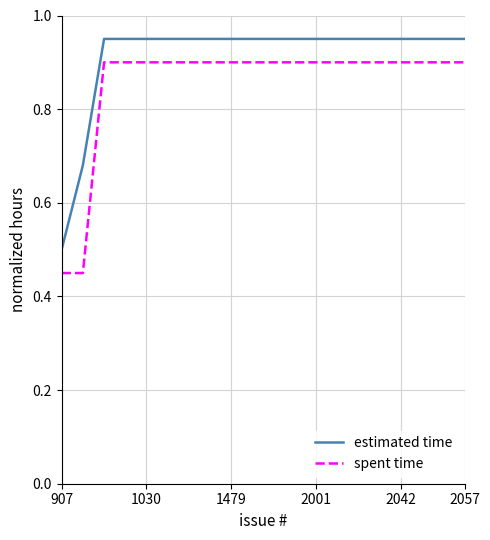

Which series has the largest total across all categories?

estimated time